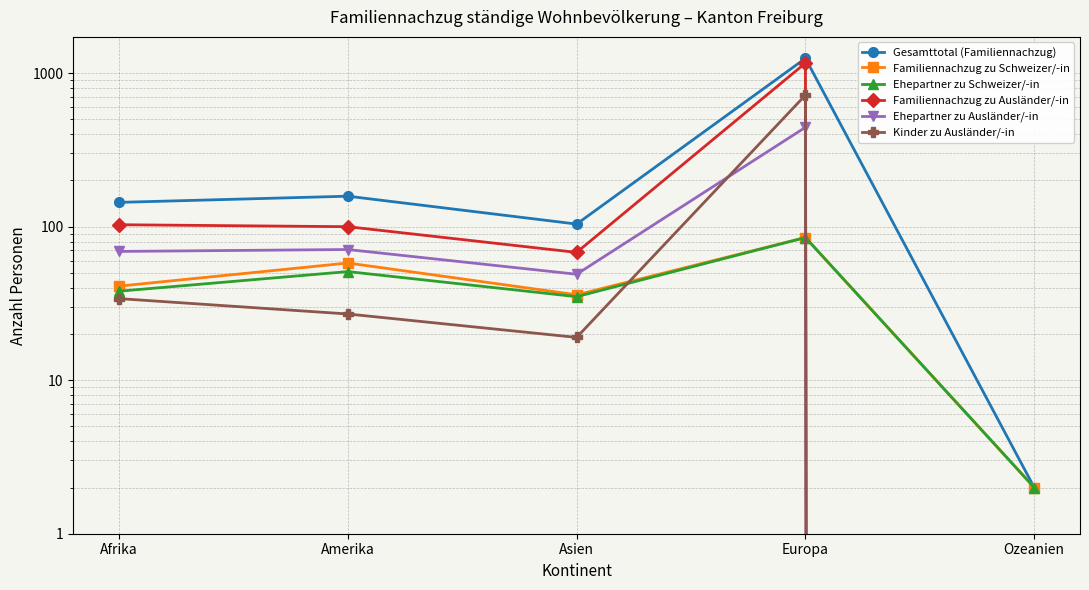

After their last crossing, which series has the higher values: Ehepartner zu Ausländer/-in or Kinder zu Ausländer/-in?

Kinder zu Ausländer/-in